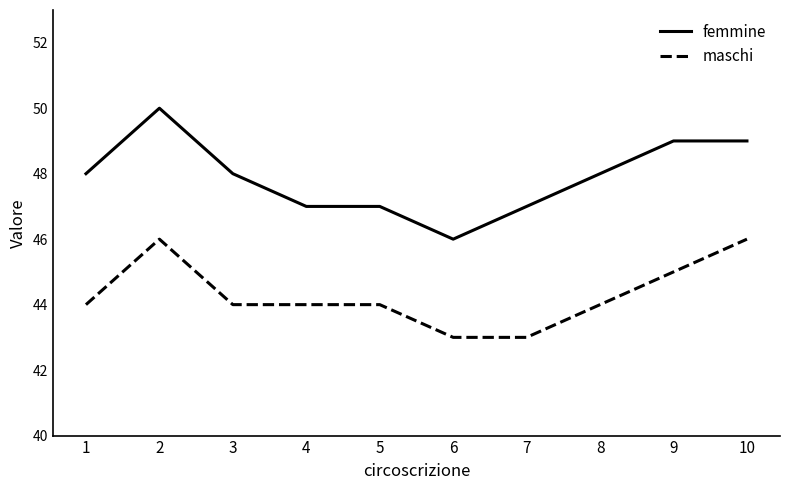

True or false: femmine has more than 0 interior local peaks.

True